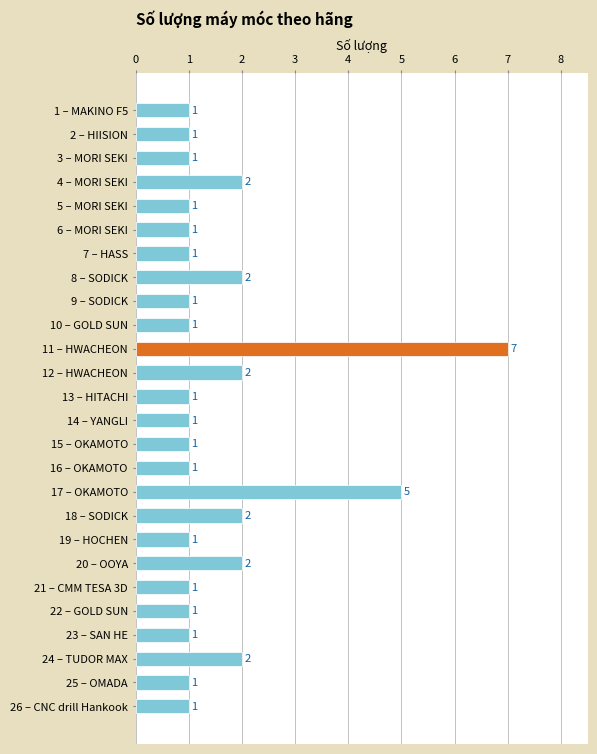

Count the number of data series in this chart.

1